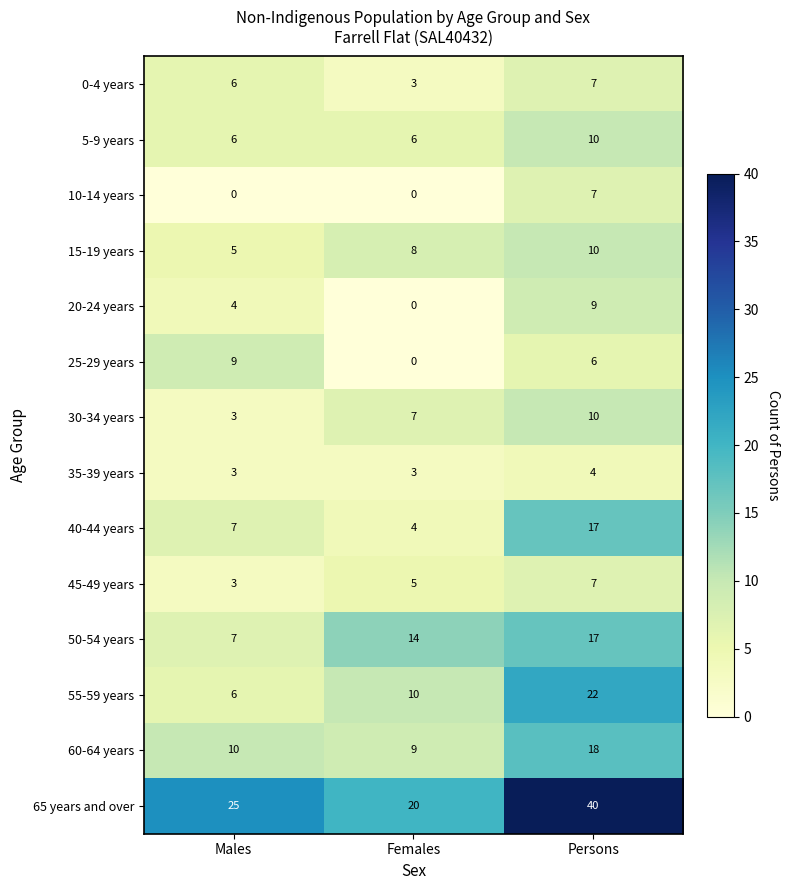

Count the 25-29 years values in the range 0 to 9.

3